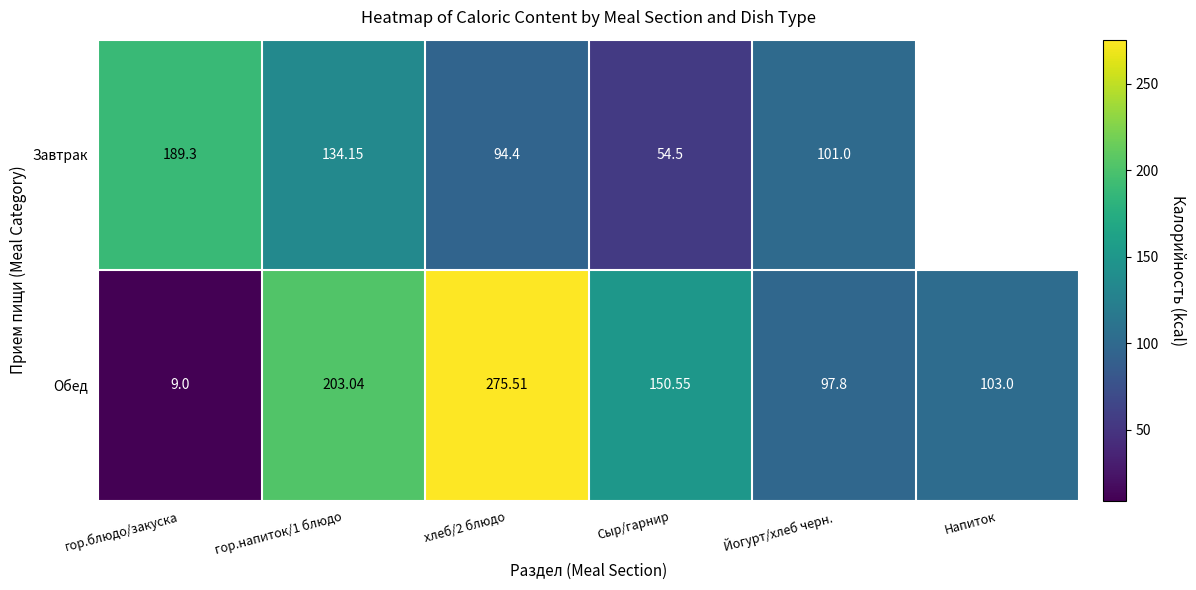

Rank the series at гор.напиток/1 блюдо from highest to lowest value.

Обед, Завтрак